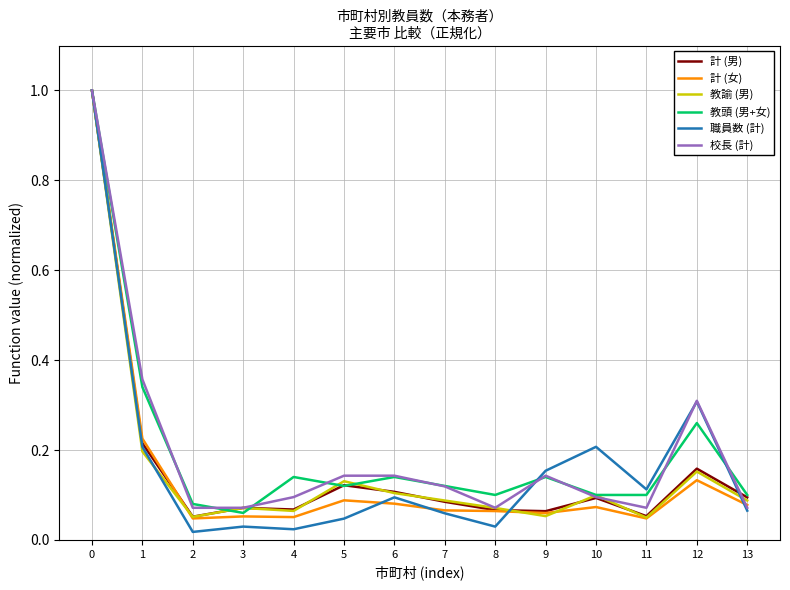

True or false: 計 (男) has more than 1 points higher than both neighbors.

True